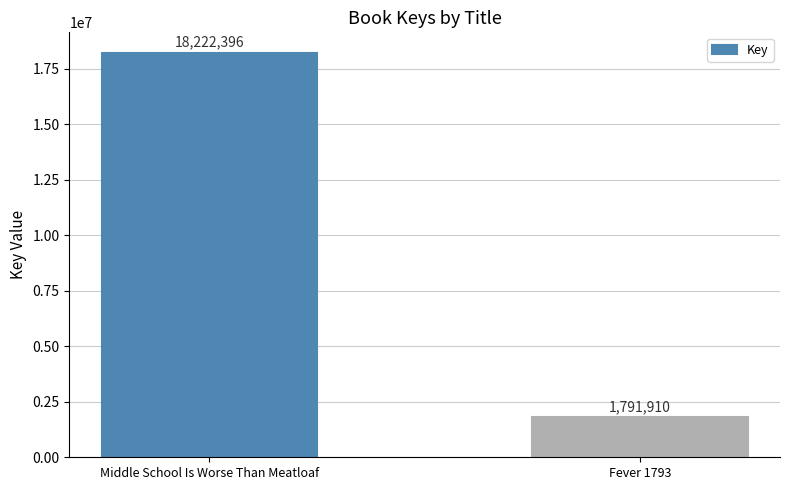

What is the value of the 1st bar from the left?

18222396